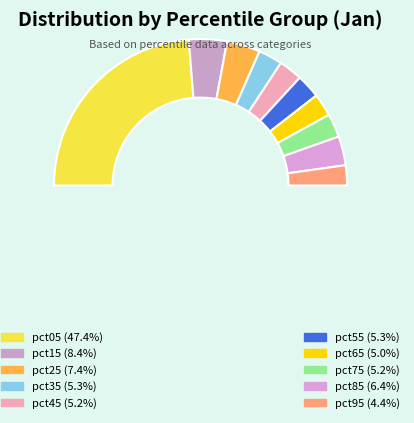

To the nearest percent, what percentage of the pie is pct45?

5%